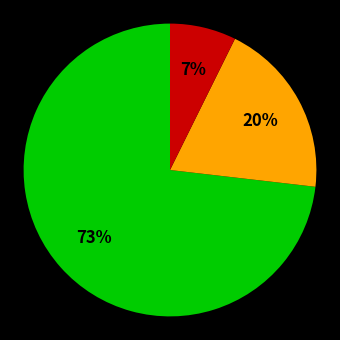

To the nearest percent, what is the average slice percentage?

33%